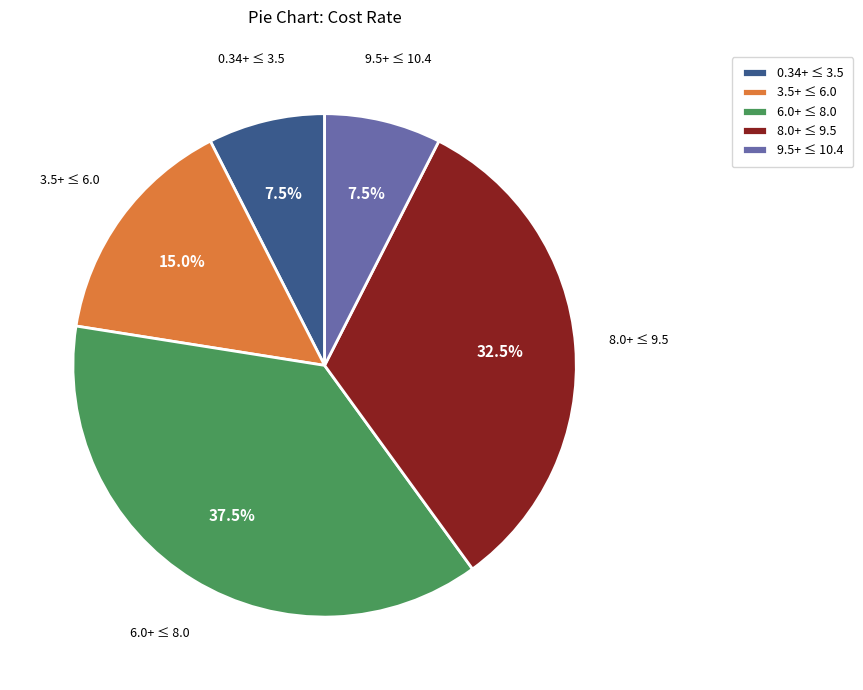

To the nearest percent, what is the difference between the largest and smallest slice percentages?

30%